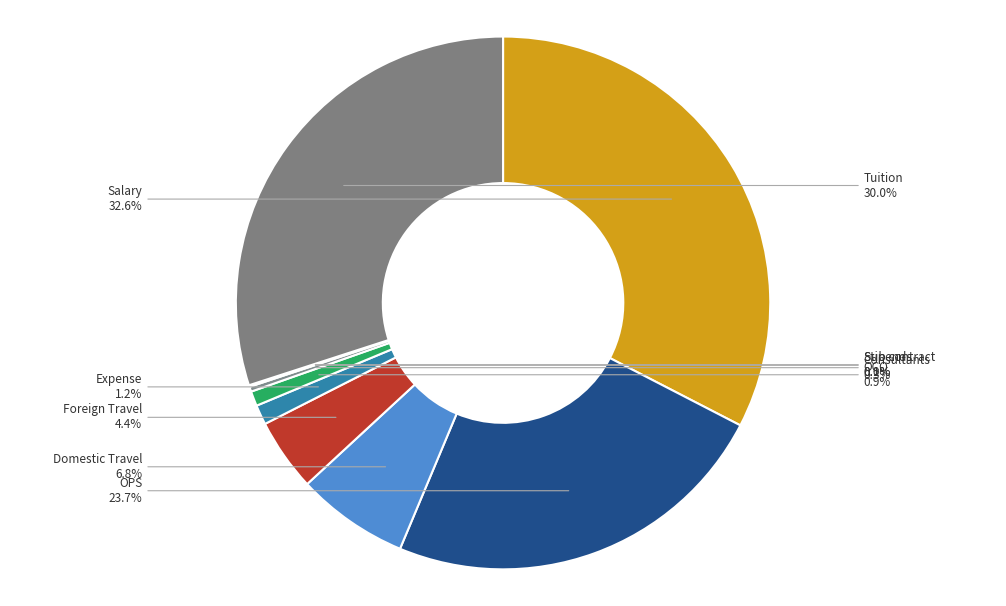

To the nearest percent, what percentage of the pie is Domestic Travel?

7%